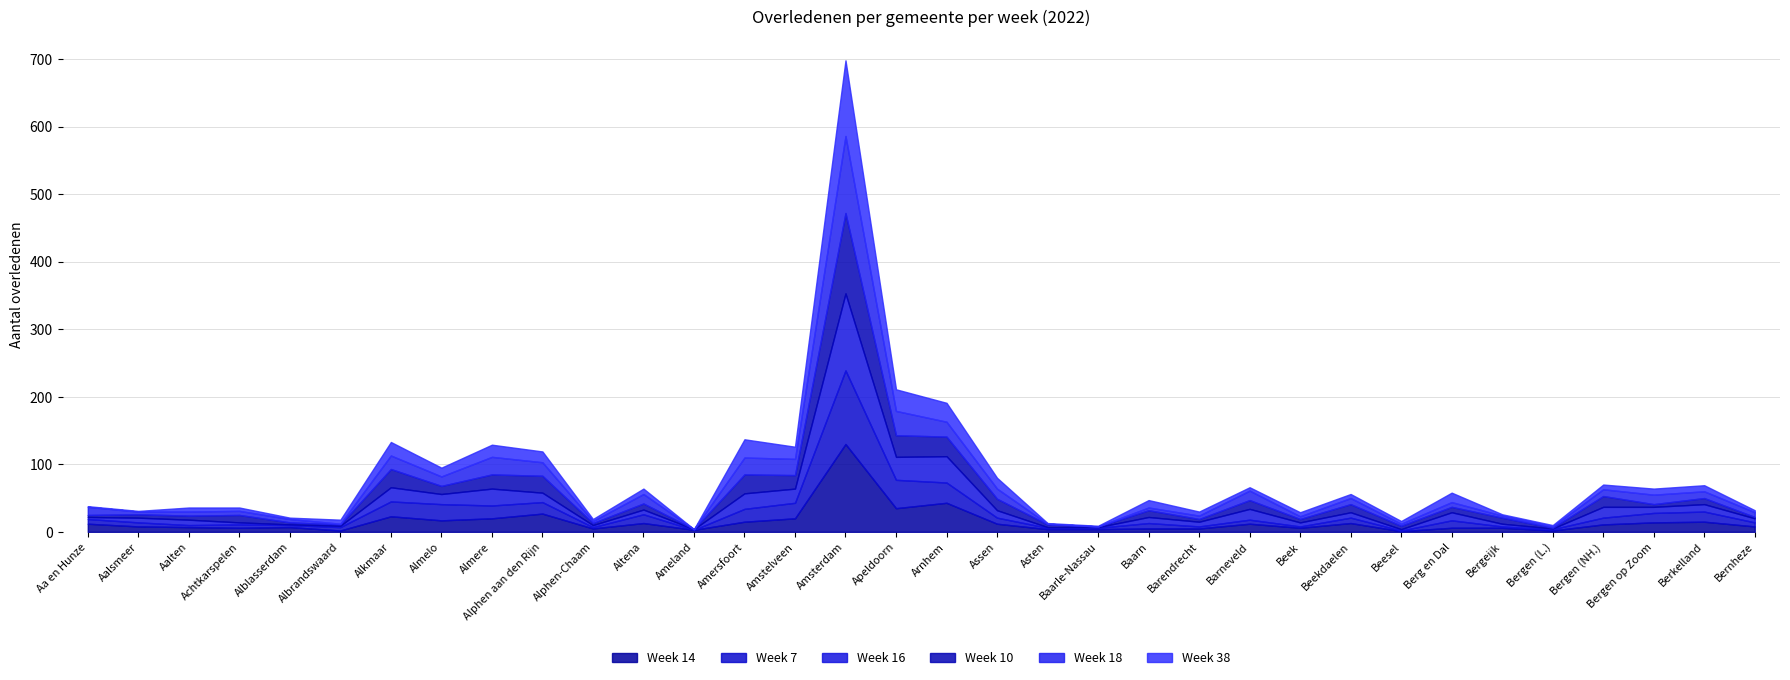

What is the difference between the Week 14 values at Ameland and Baarle-Nassau?

1